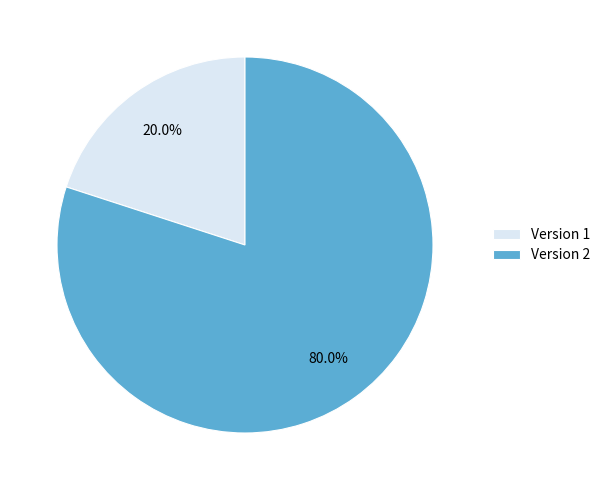

Which slice is the largest?

Version 2